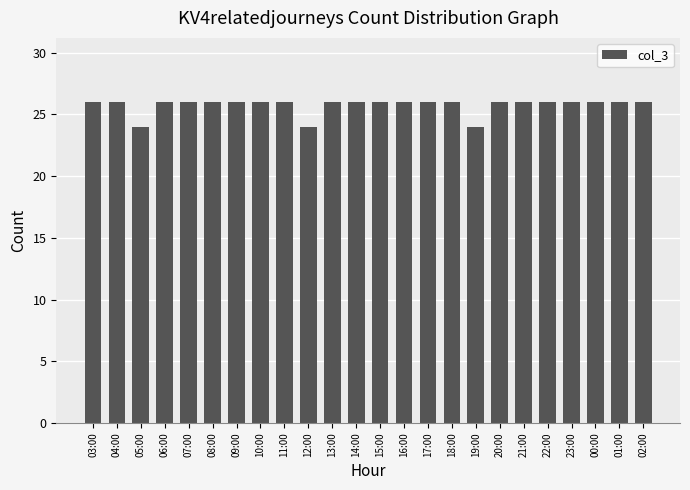

What is the smallest value displayed?

24